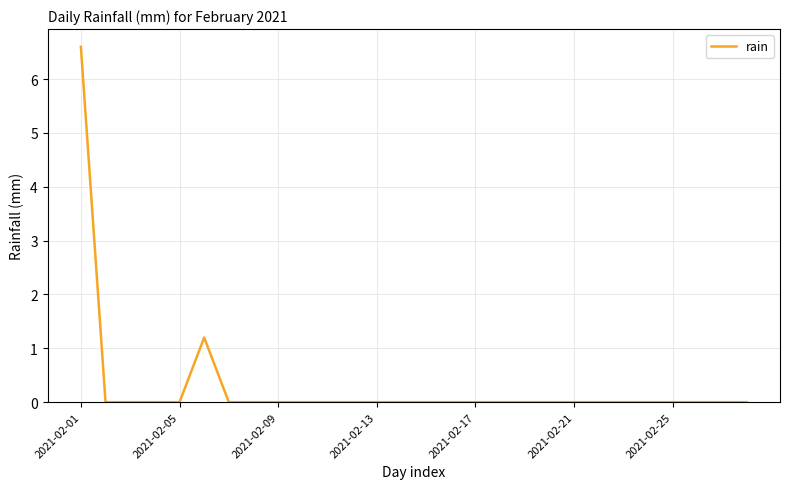

What is the greatest value displayed?

6.6